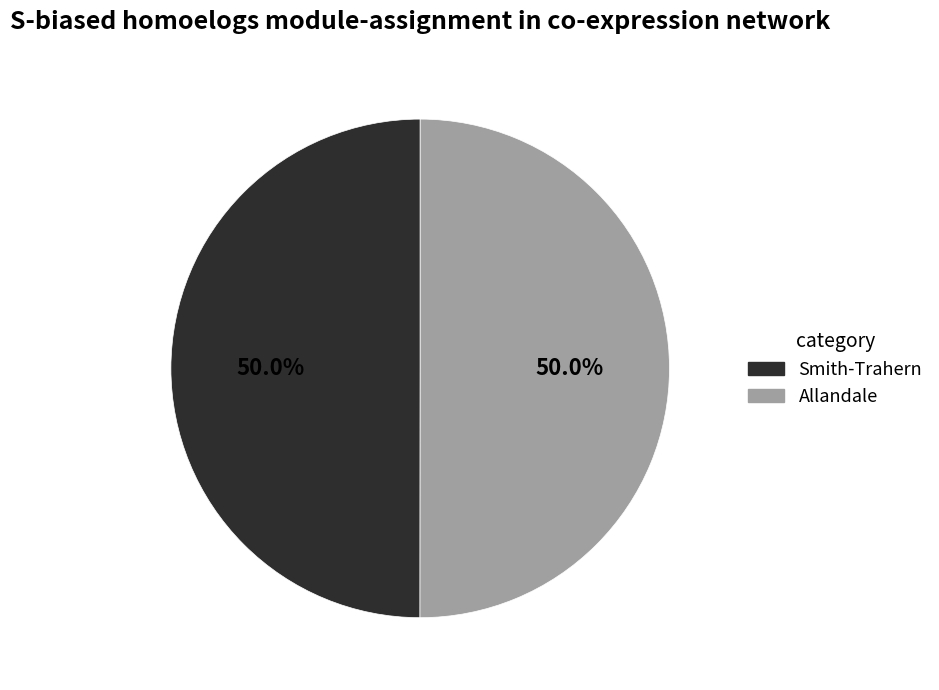

What percentage do Allandale and Smith-Trahern together represent?

100.0%